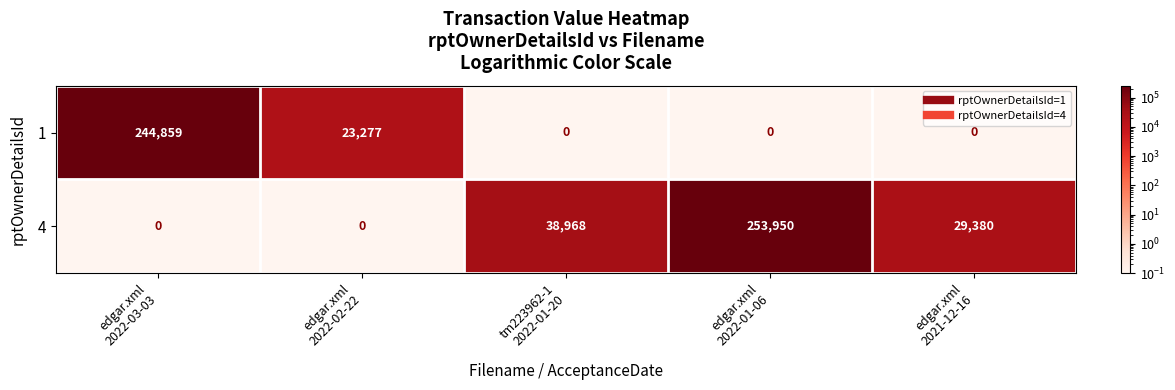

What is the highest value of the 4 series?

253950